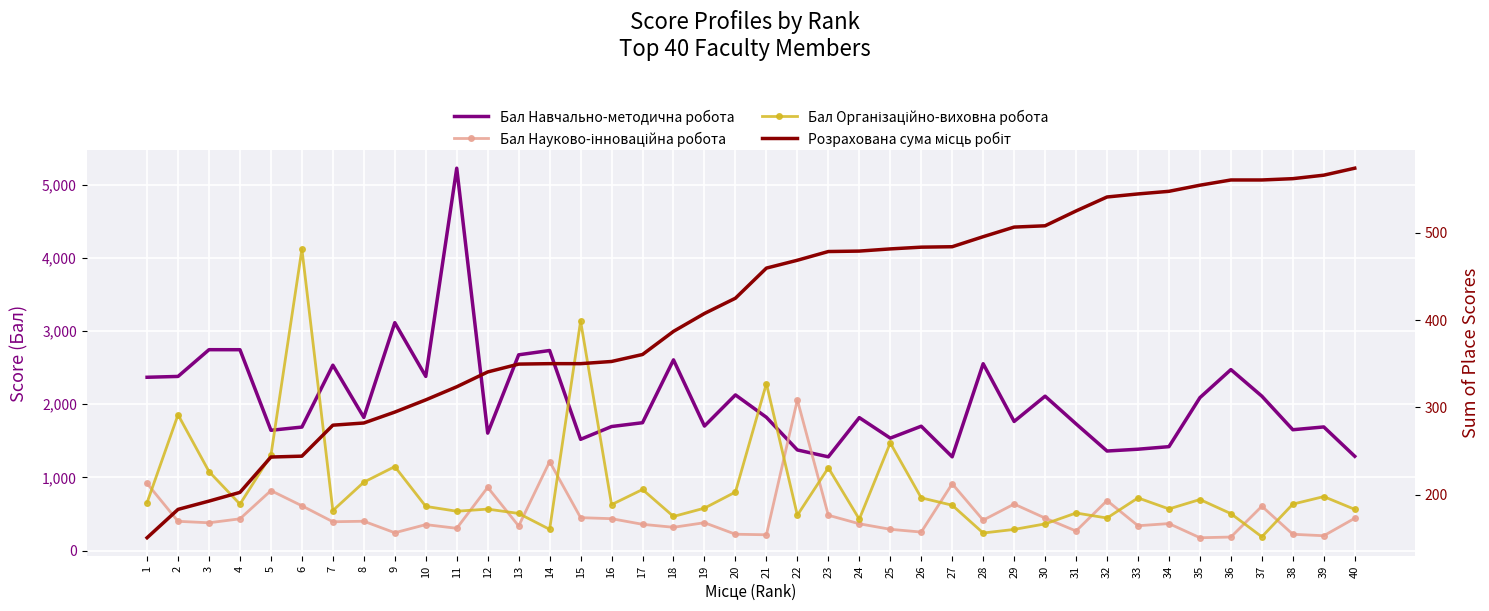

How many lines are shown in the chart?

4